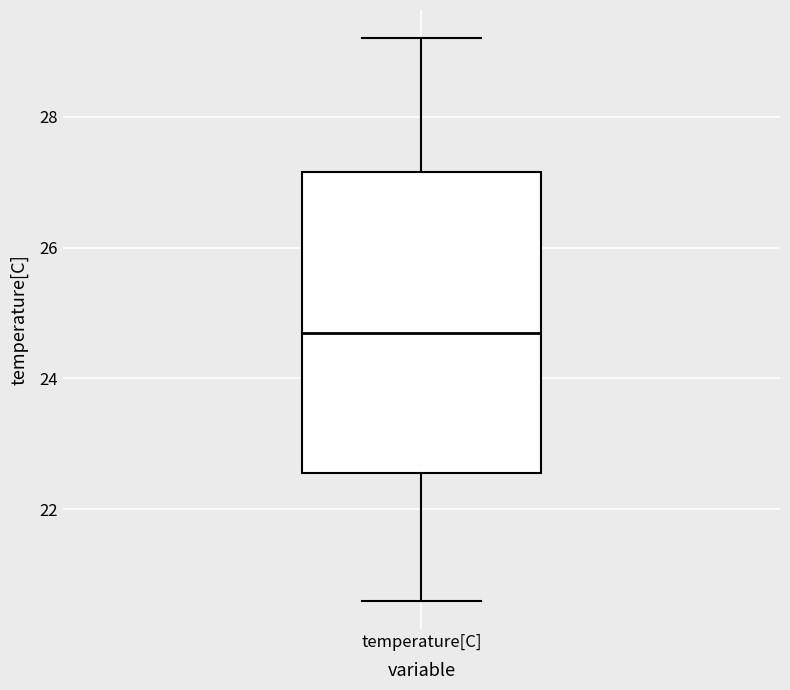

Read this box plot against the y-axis: the position of the median line, the range covered by the box, and the ends of both whiskers. The values are not printed on the chart, so give them approximately, as read against the axis.

median 24.8, box 22.6 to 27.2, whiskers 20.6 to 29.2